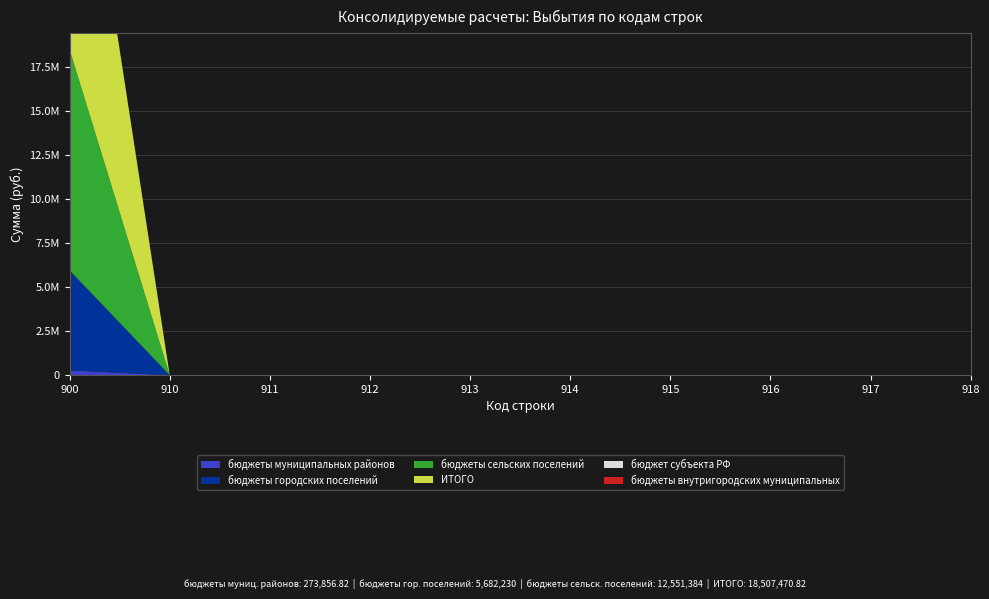

Reading left to right, what are all the values shown in this chart?

бюджеты муниципальных районов: 900=273856.8	910=0.0	911=0.0	912=0.0	913=0.0	914=0.0	915=0.0	916=0.0	917=0.0	918=0.0
бюджеты городских поселений: 900=5682230.0	910=0.0	911=0.0	912=0.0	913=0.0	914=0.0	915=0.0	916=0.0	917=0.0	918=0.0
бюджеты сельских поселений: 900=12551384.0	910=0.0	911=0.0	912=0.0	913=0.0	914=0.0	915=0.0	916=0.0	917=0.0	918=0.0
ИТОГО: 900=18507470.8	910=0.0	911=0.0	912=0.0	913=0.0	914=0.0	915=0.0	916=0.0	917=0.0	918=0.0
бюджет субъекта РФ: 900=0.0	910=0.0	911=0.0	912=0.0	913=0.0	914=0.0	915=0.0	916=0.0	917=0.0	918=0.0
бюджеты внутригородских муниципальных: 900=0.0	910=0.0	911=0.0	912=0.0	913=0.0	914=0.0	915=0.0	916=0.0	917=0.0	918=0.0